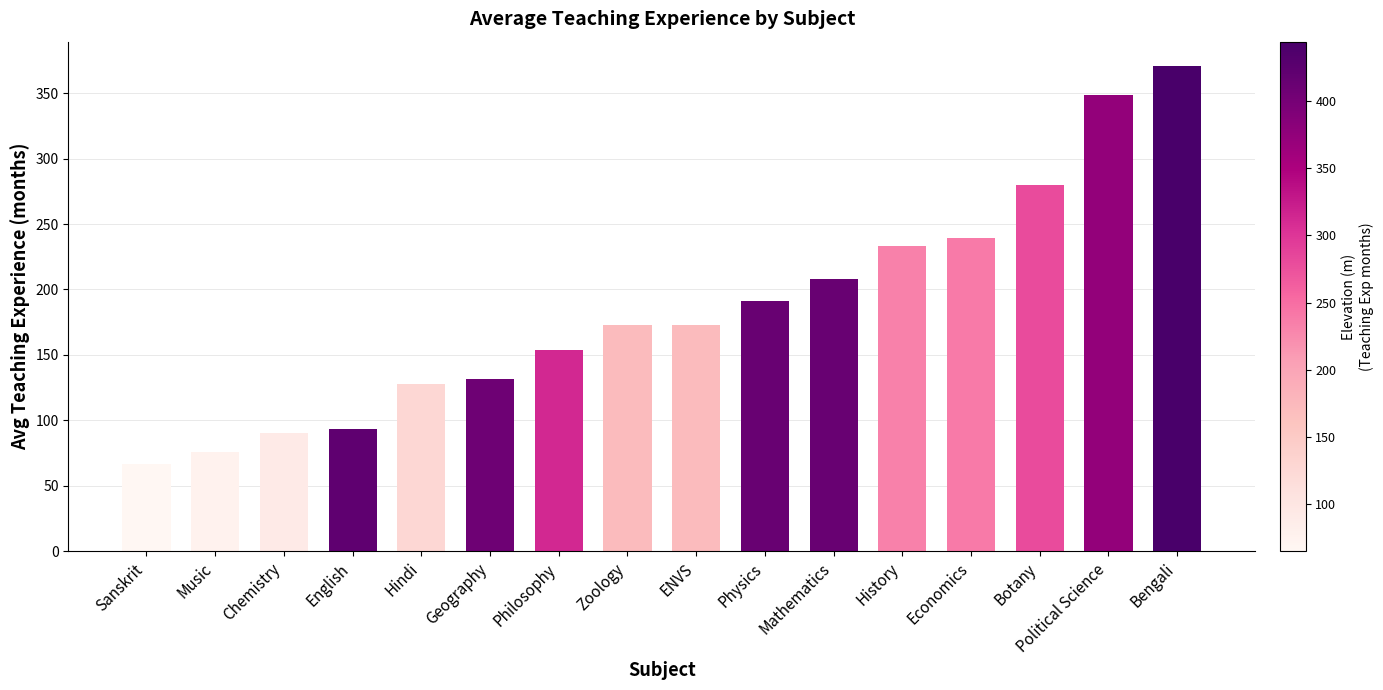

At which category does the chart reach its minimum across all series?

Sanskrit